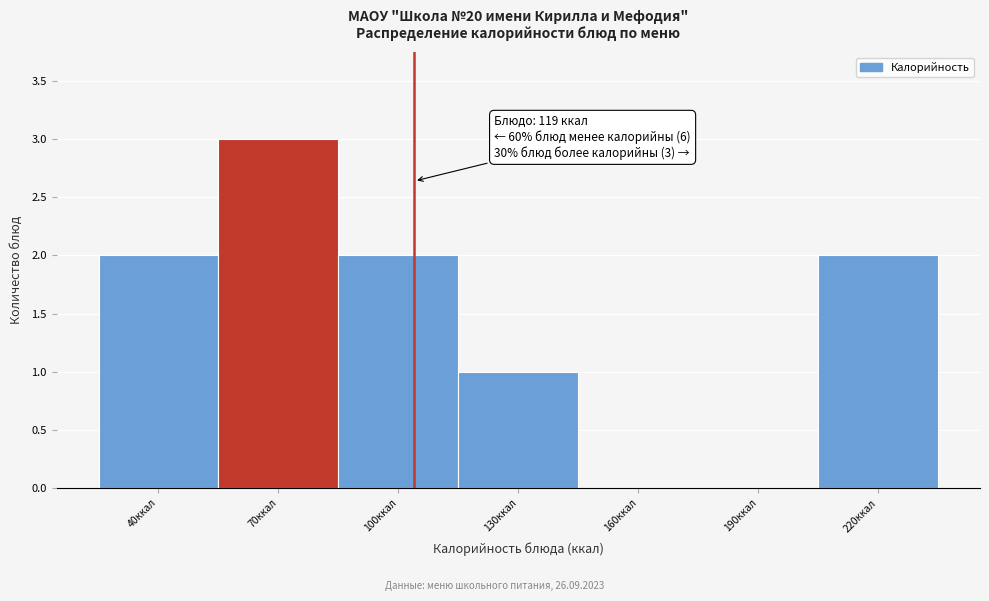

Reading right to left, extract all data points from this chart.

220ккал=2	190ккал=0	160ккал=0	130ккал=1	100ккал=2	70ккал=3	40ккал=2